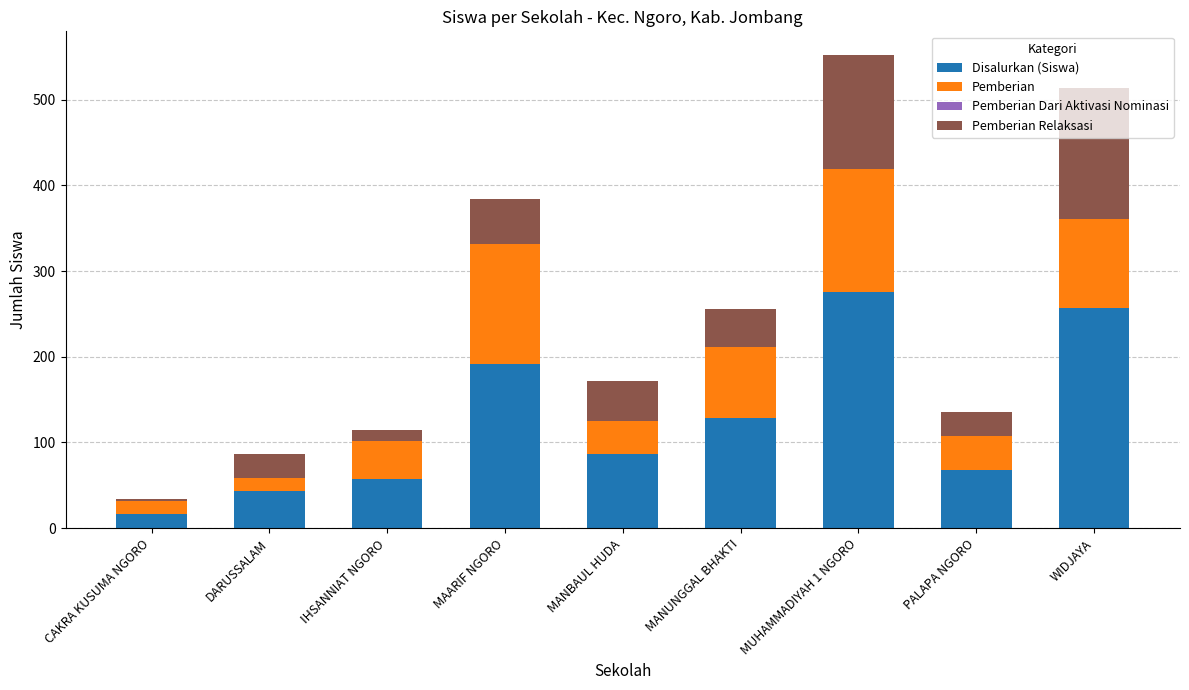

The value of Disalurkan (Siswa) at PALAPA NGORO is 68. True or false?

True